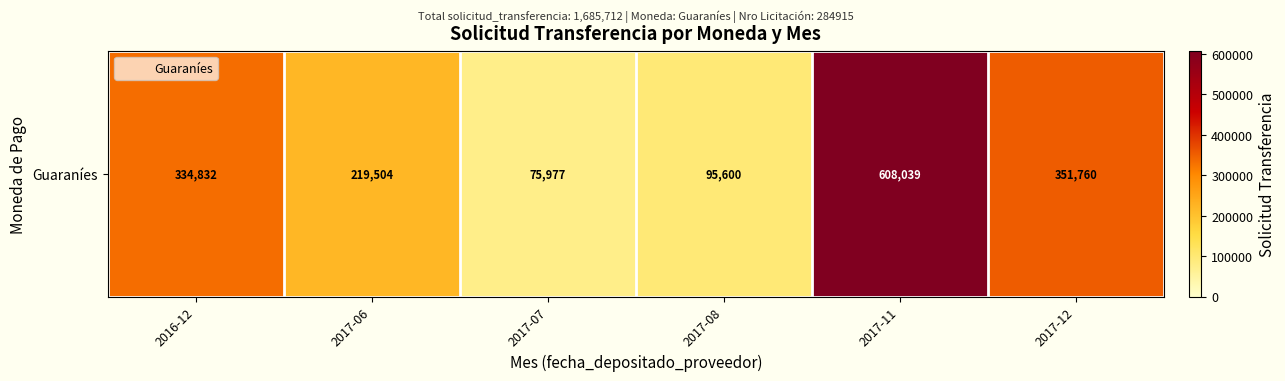

How many distinct data groups are displayed?

1